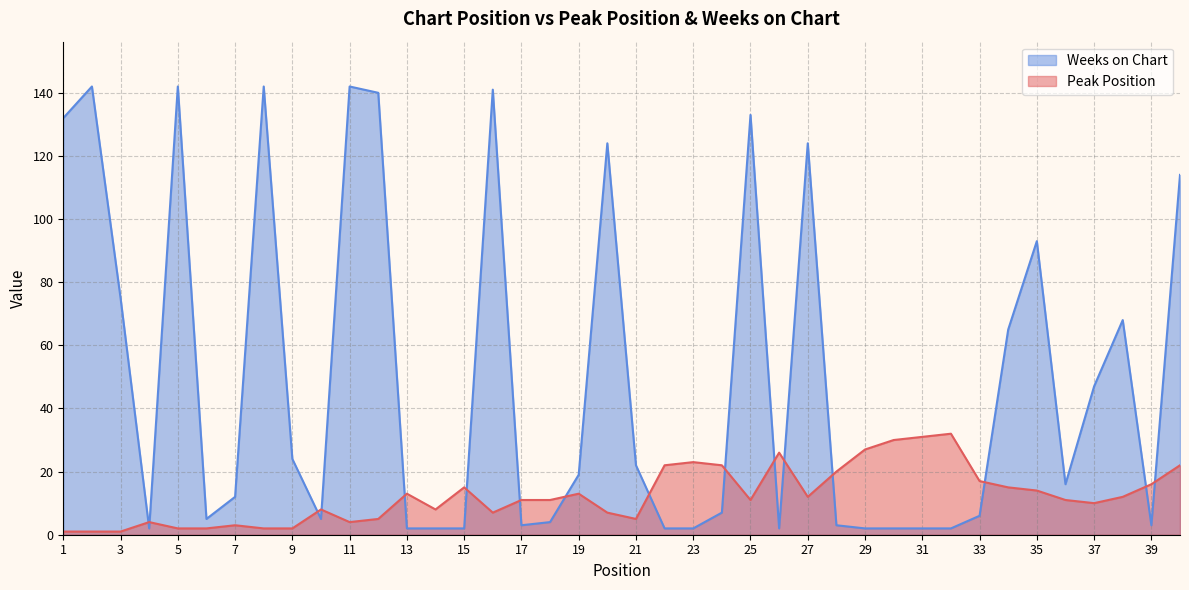

Which series has the largest total across all categories?

Weeks on Chart